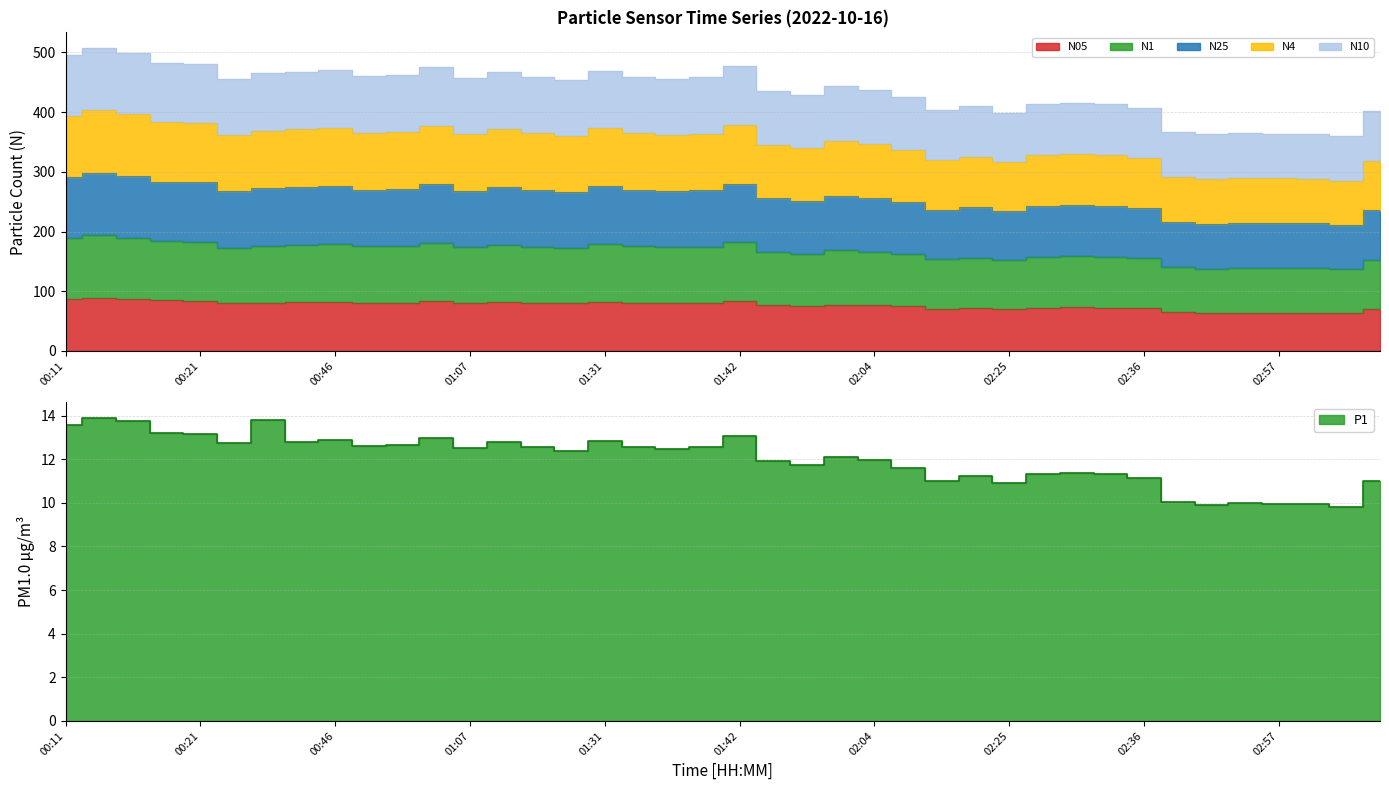

What position from the left is 02:07?

26